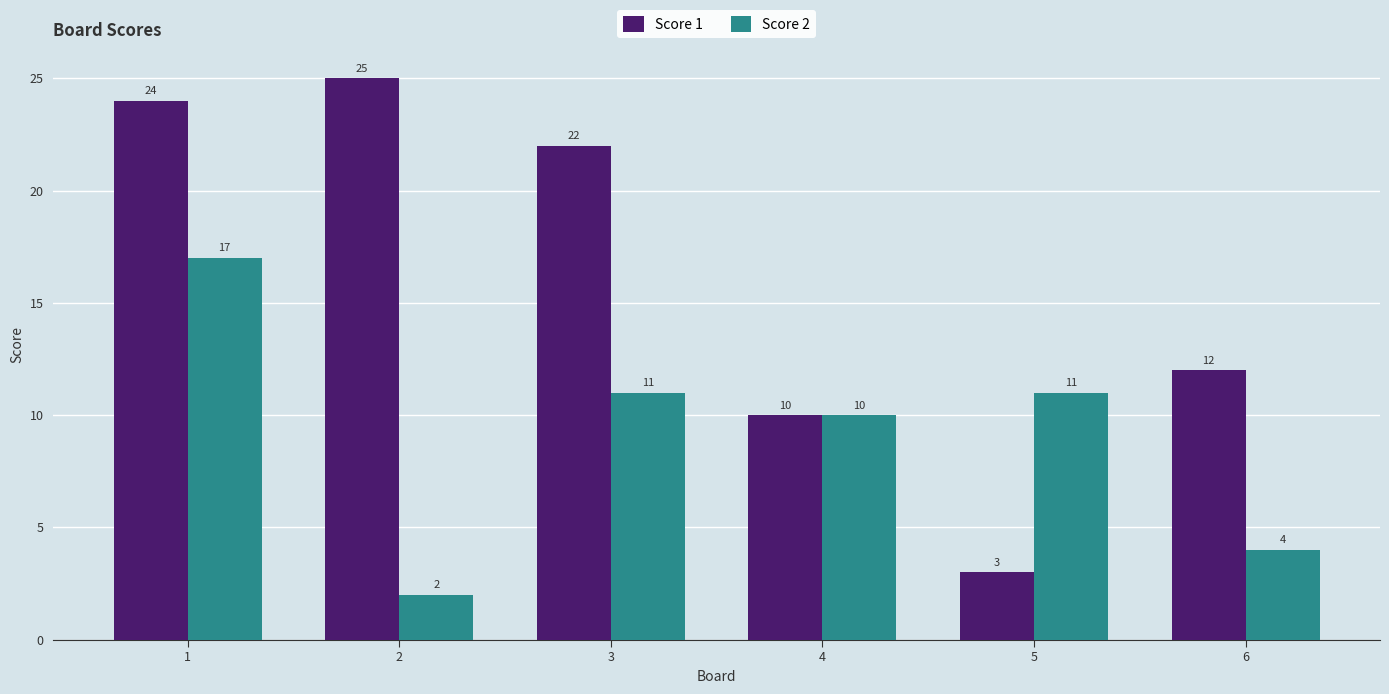

Rank the categories by Score 1 value from highest to lowest.

2, 1, 3, 6, 4, 5